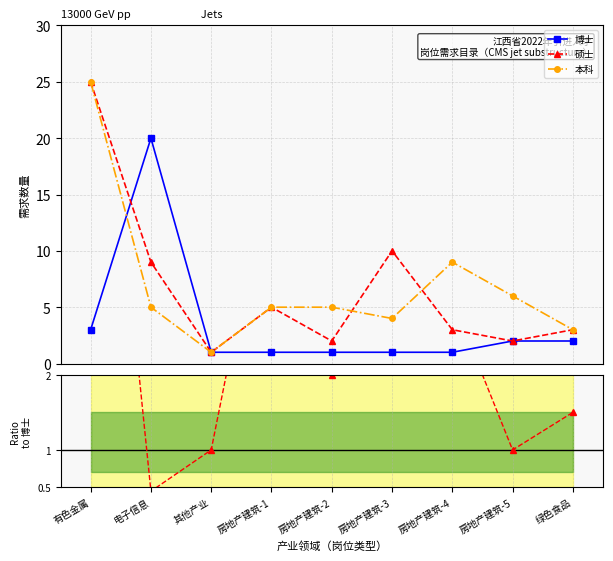

What is the value of the 硕士/博士 point at the 6th from the left?

10.0